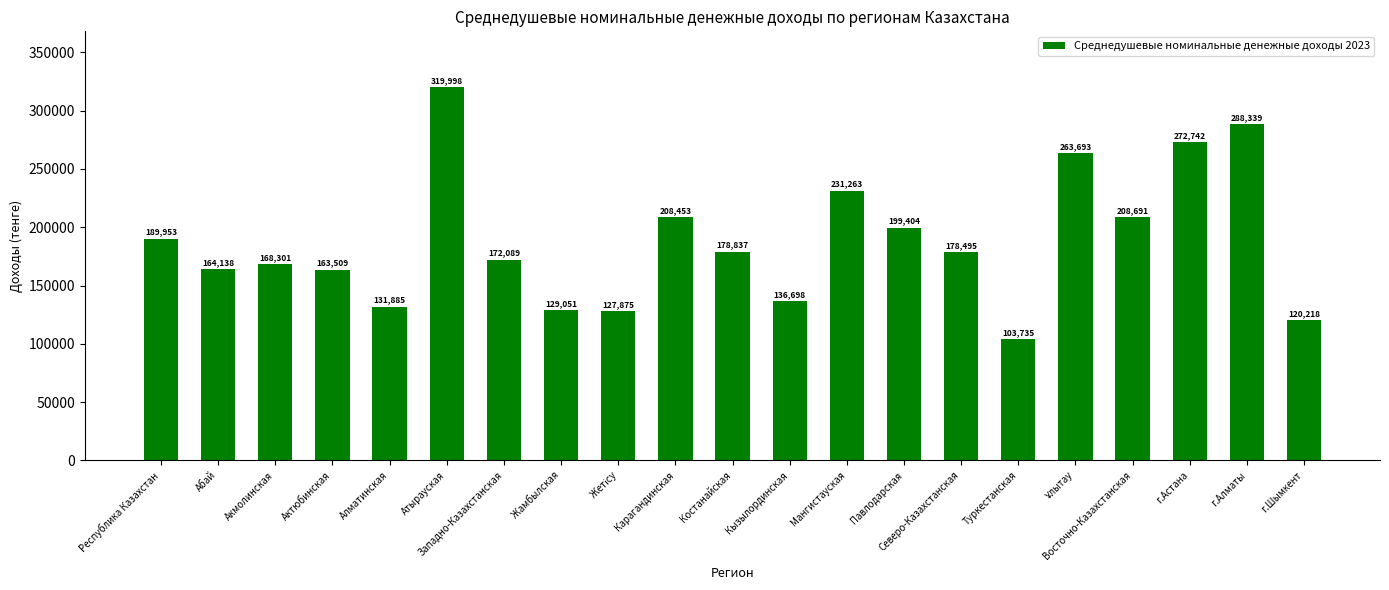

What is the change in value from Карагандинская to Костанайская?

-29616